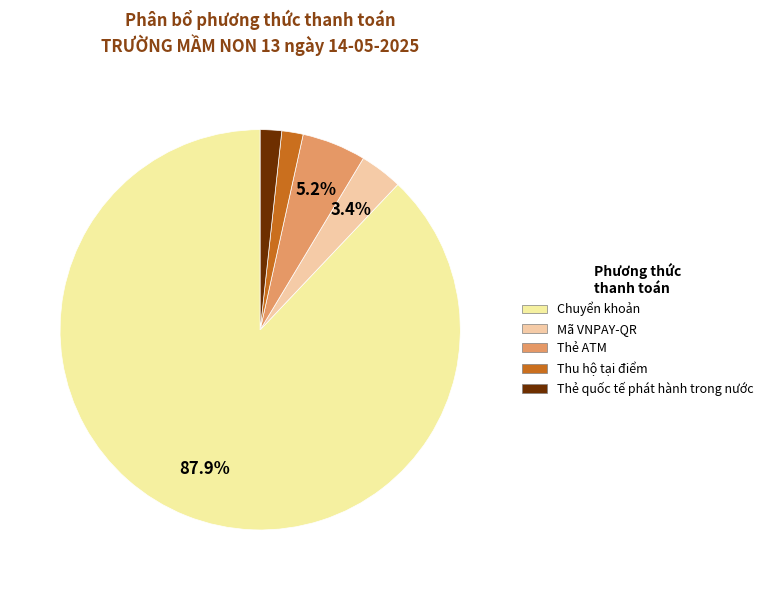

To the nearest percent, what is the average slice percentage?

20%